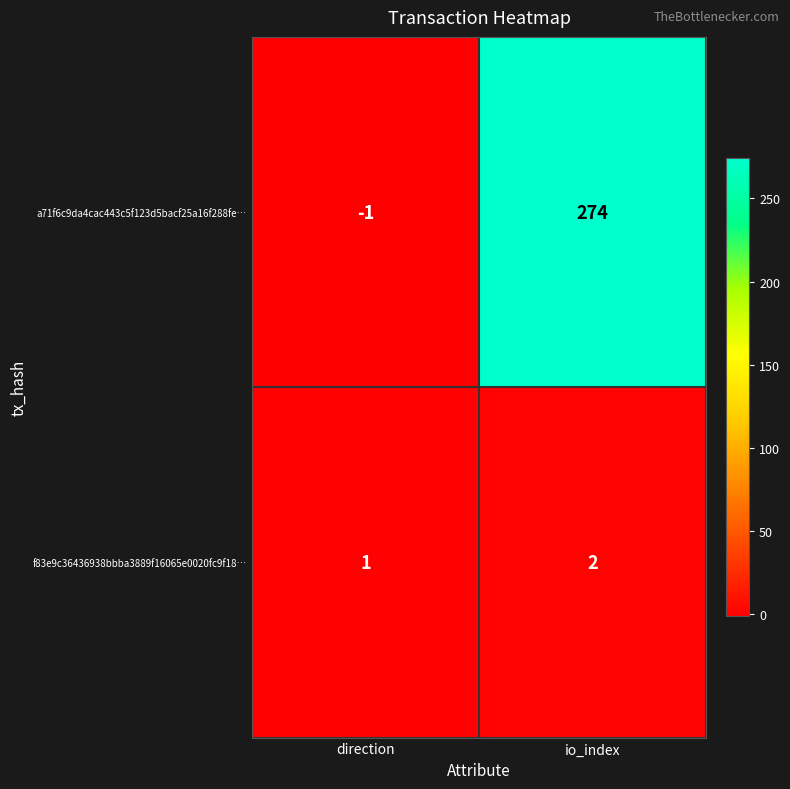

Is it true that f83e9c36436938bbba3889f16065e0020fc9f18… equals 2 at io_index?

True